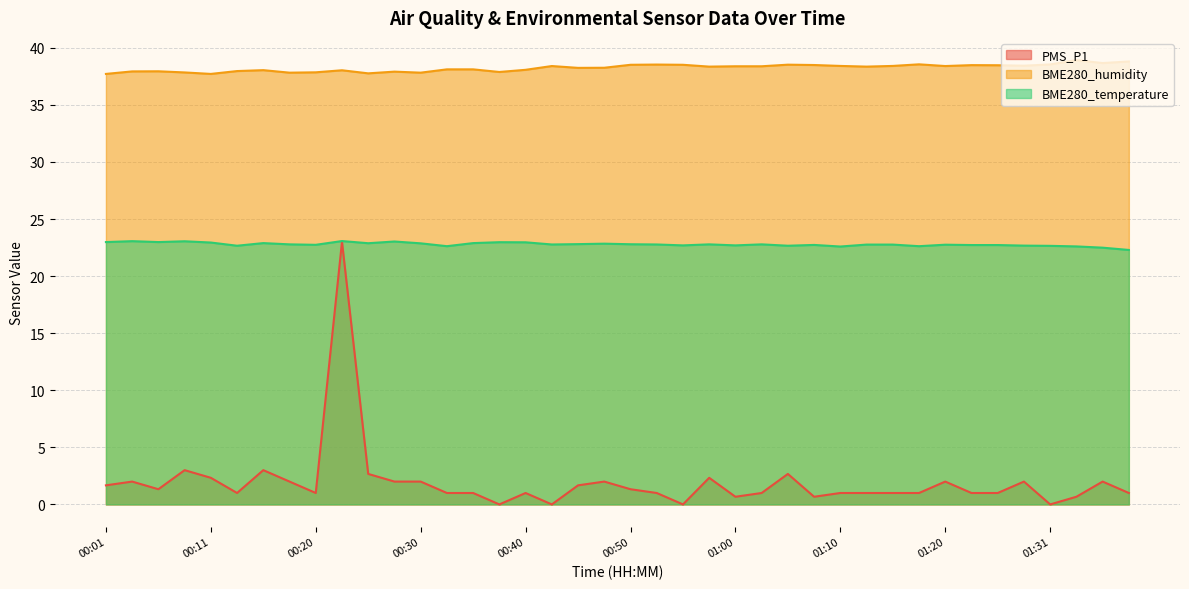

Is it true that BME280_humidity equals 38.4 at 00:57?

True